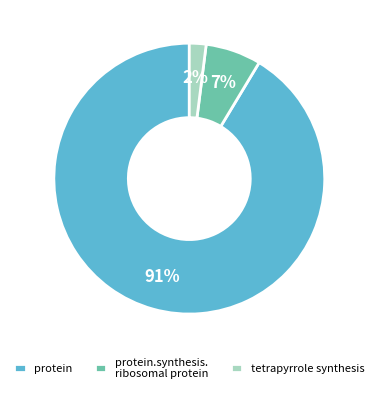

What percentage is the protein.synthesis. ribosomal protein slice, to the nearest percent?

7%